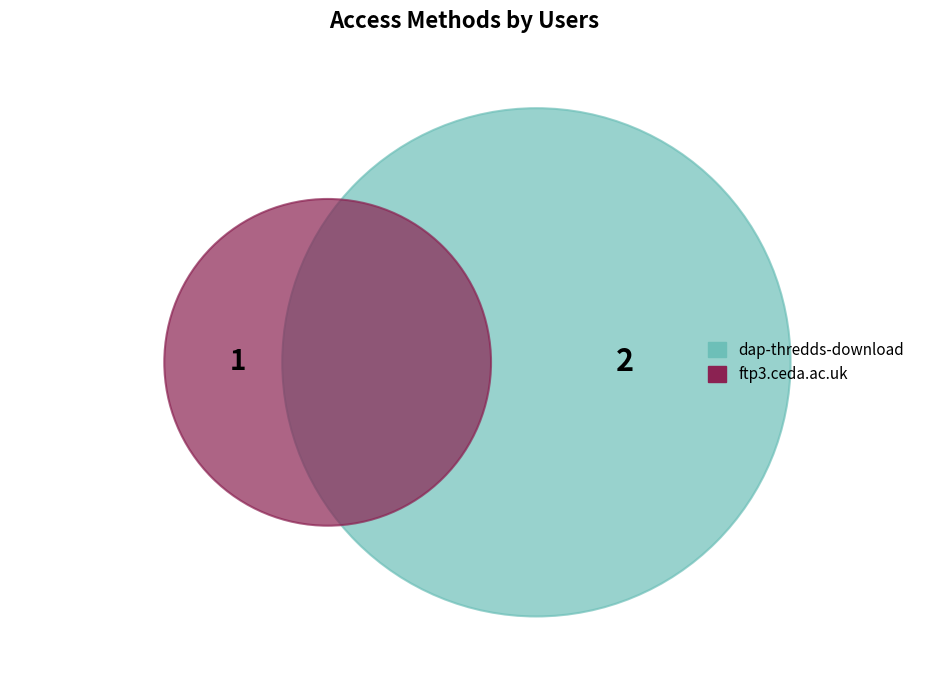

Is it true that ftp3.ceda.ac.uk is 28% of the pie?

False